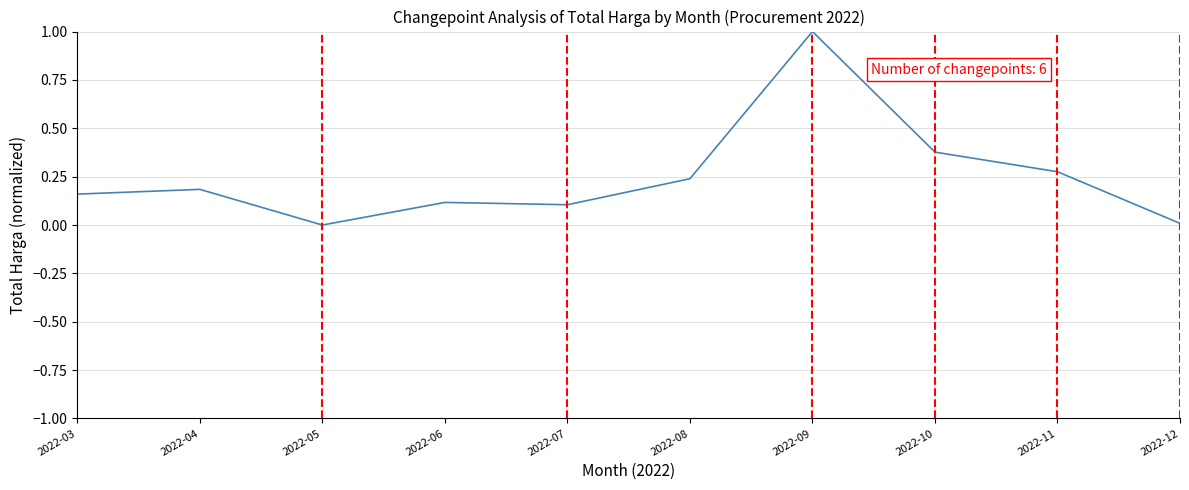

The value at 2022-08 is 0.4. True or false?

False